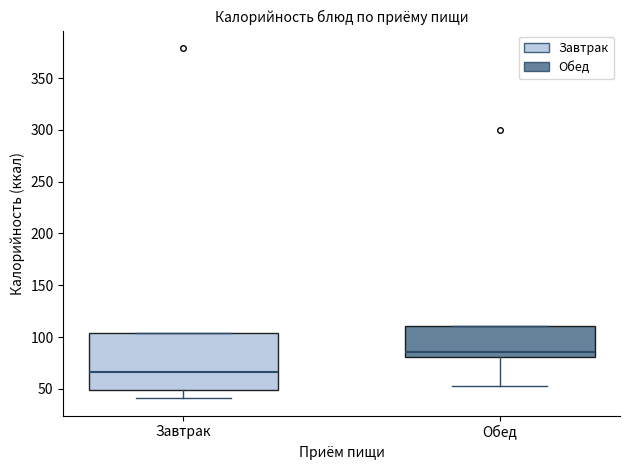

Reading left to right, transcribe this box plot: for each box, give where its median line is, the range the box spans, and where its two whiskers end, as read against the y-axis. The values are not printed on the chart, so give them approximately, as read against the axis.

Завтрак: median 65, box 50 to 105, whiskers 40 to 105
Обед: median 85, box 80 to 110, whiskers 55 to 110